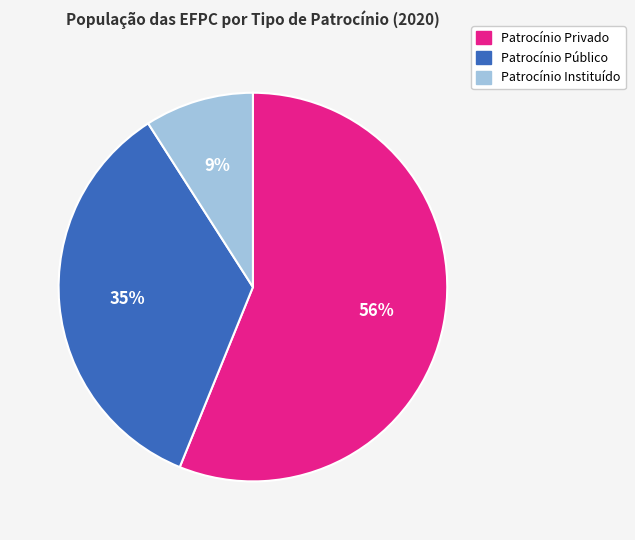

Rank the categories by value from highest to lowest.

Patrocínio Privado, Patrocínio Público, Patrocínio Instituído